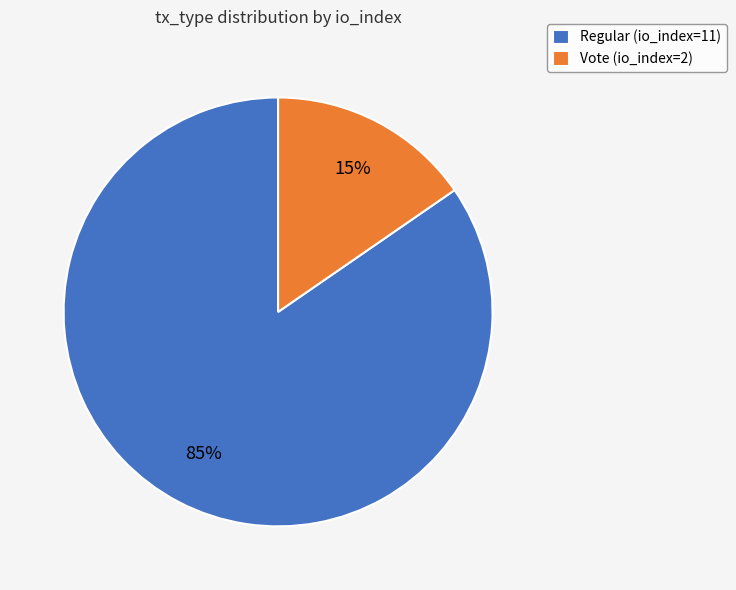

Which slice is the smallest?

Vote (io_index=2)